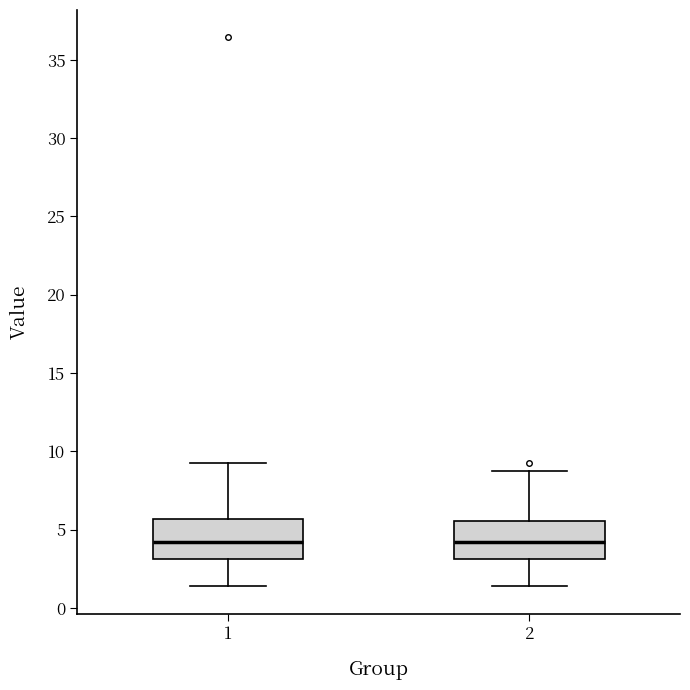

Reading left to right, transcribe this box plot: for each box, give where its median line is, the range the box spans, and where its two whiskers end, as read against the y-axis. The values are not printed on the chart, so give them approximately, as read against the axis.

1: median 4.0, box 3.0 to 5.5, whiskers 1.5 to 9.5
2: median 4.0, box 3.0 to 5.5, whiskers 1.5 to 8.5